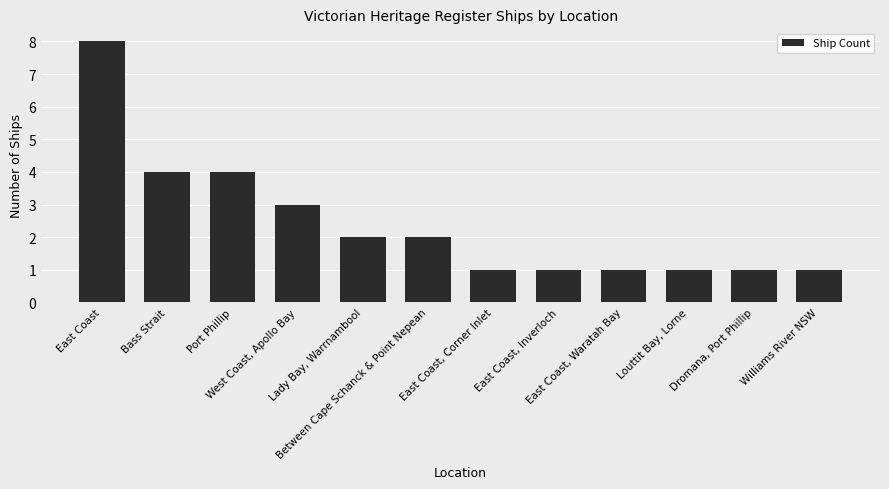

What is the greatest value displayed?

8